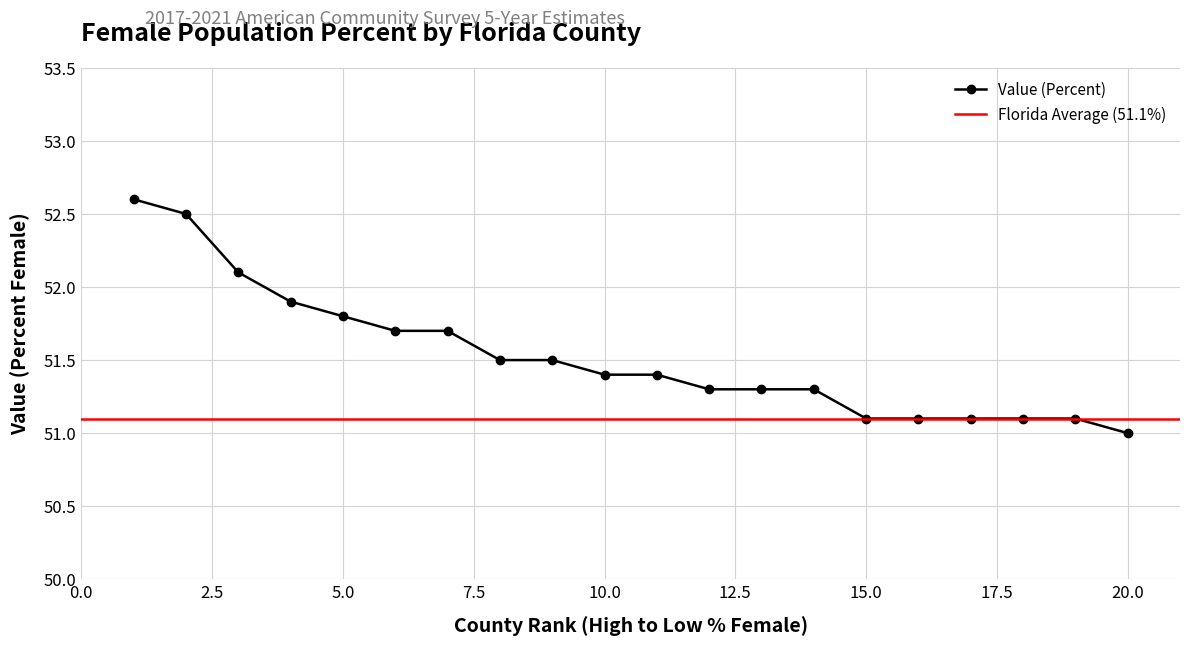

What is the maximum value for Value (Percent)?

52.6